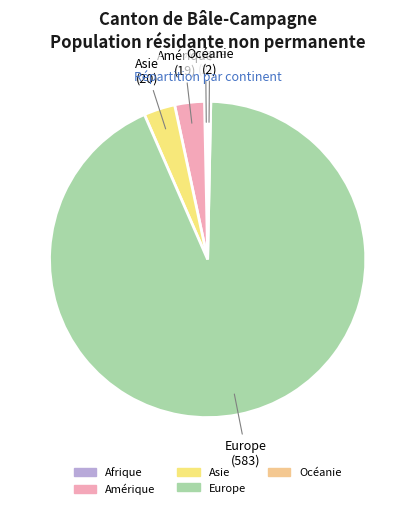

Between Océanie and Asie, which is larger?

Asie